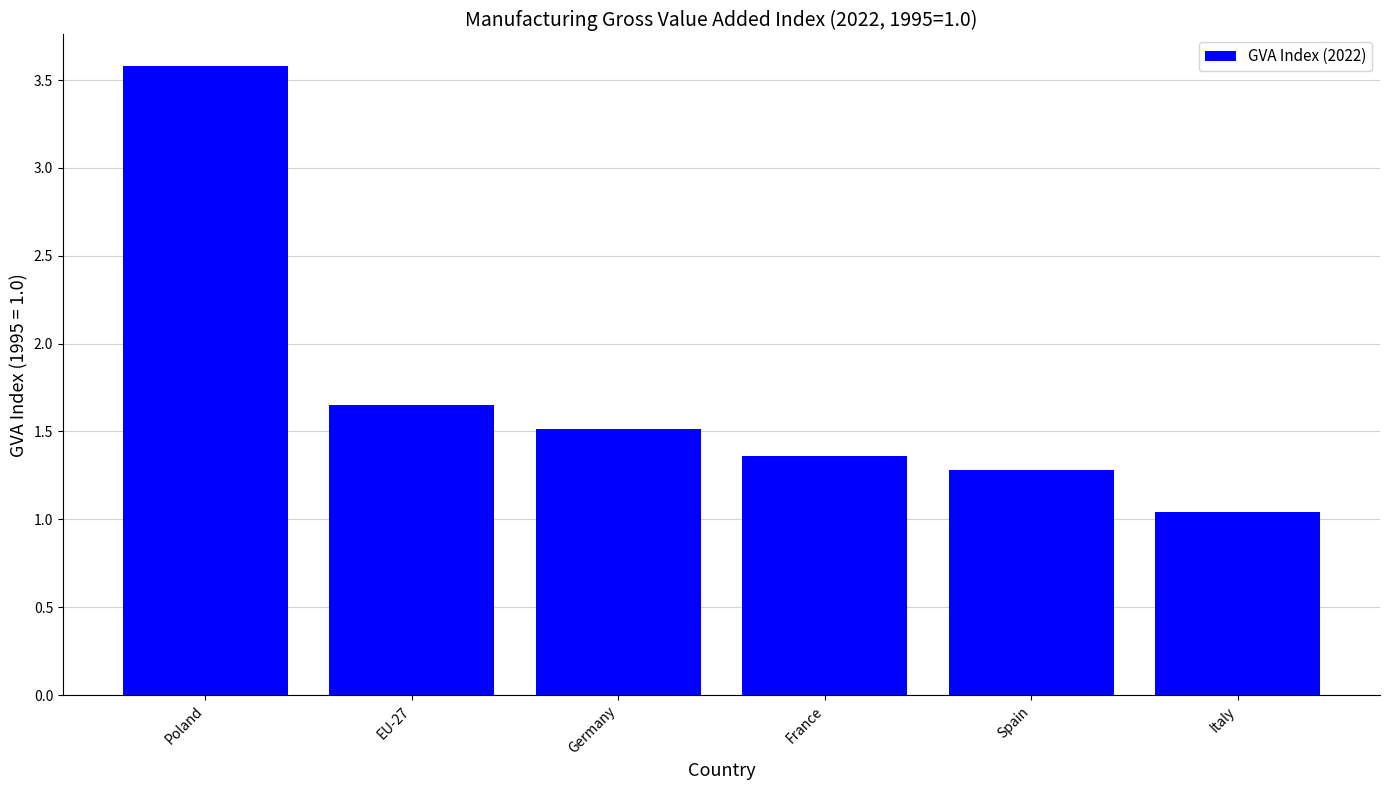

Read the value at Spain.

1.3